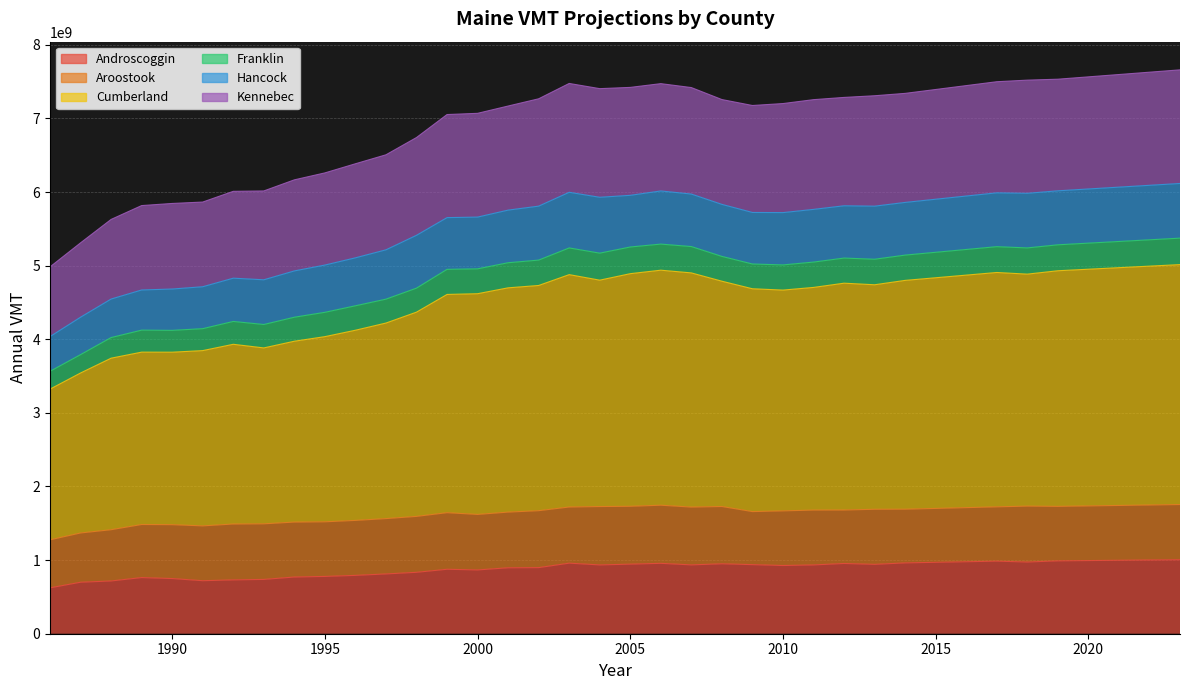

At which label does Kennebec first exceed 7255864193?

2002